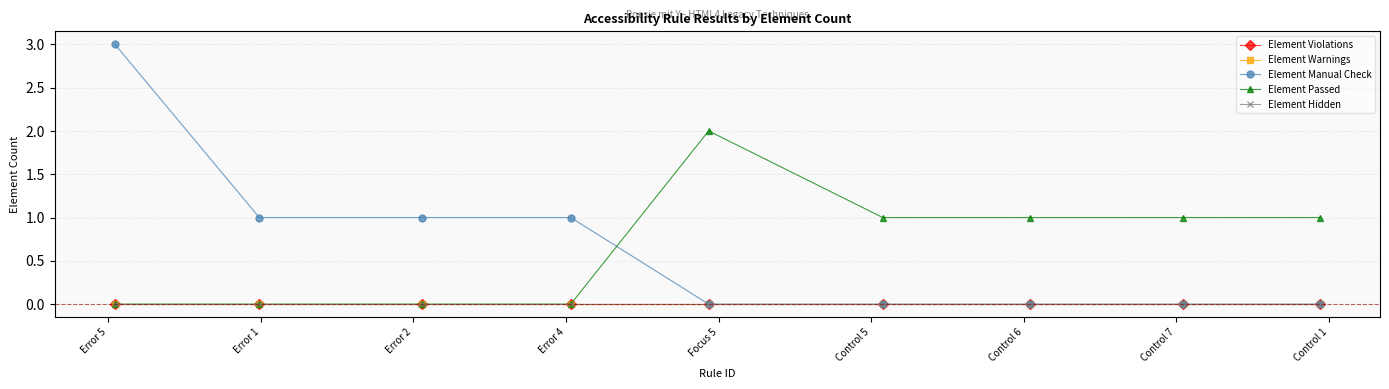

What is the label of the 7th point from the right?

Error 2